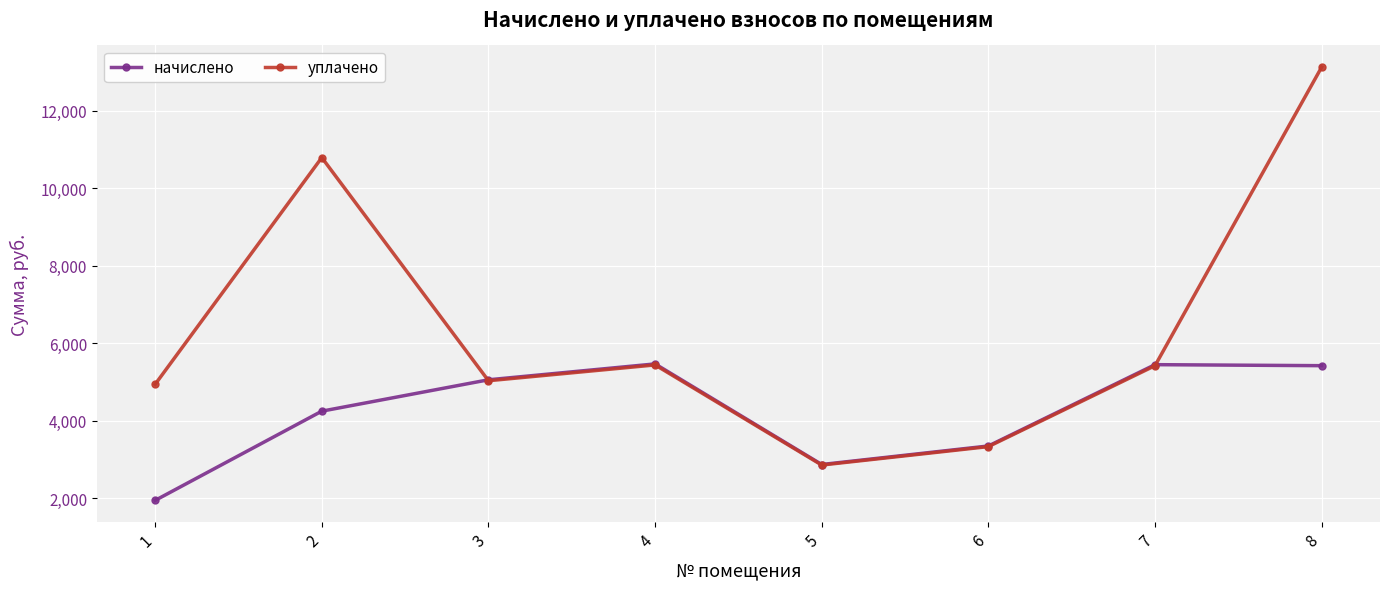

Is it true that уплачено equals 769.7 at 6?

False